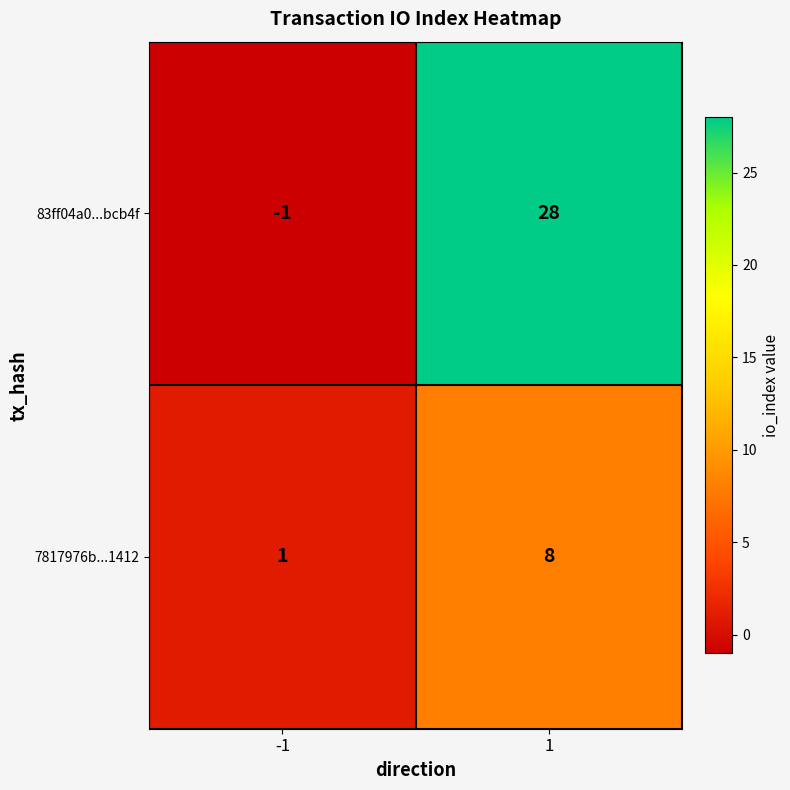

At which category is the sum across all series the highest?

1